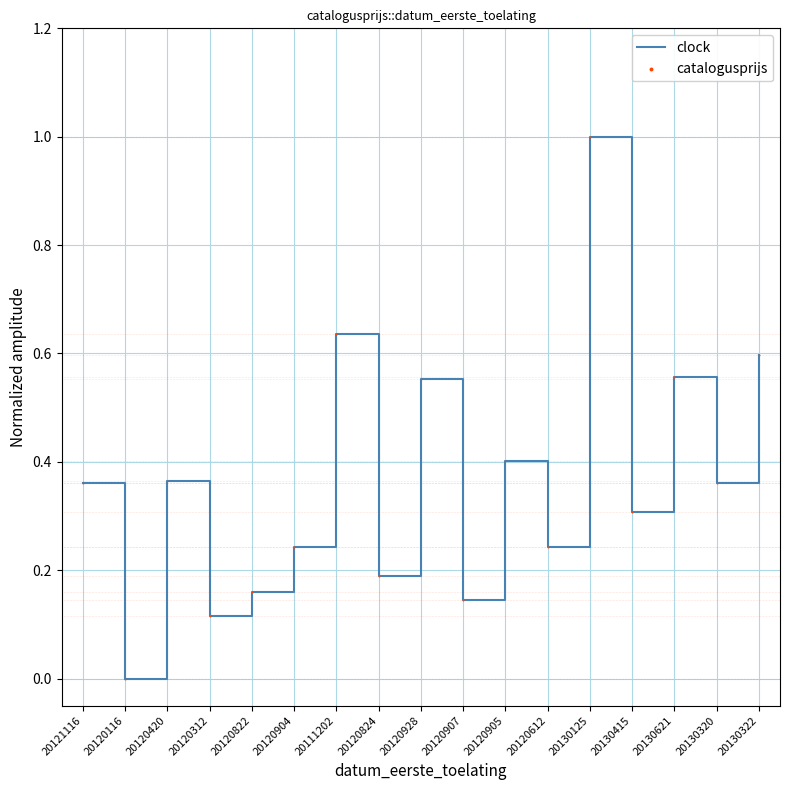

Between 20111202 and 20120904, which is larger?

20111202